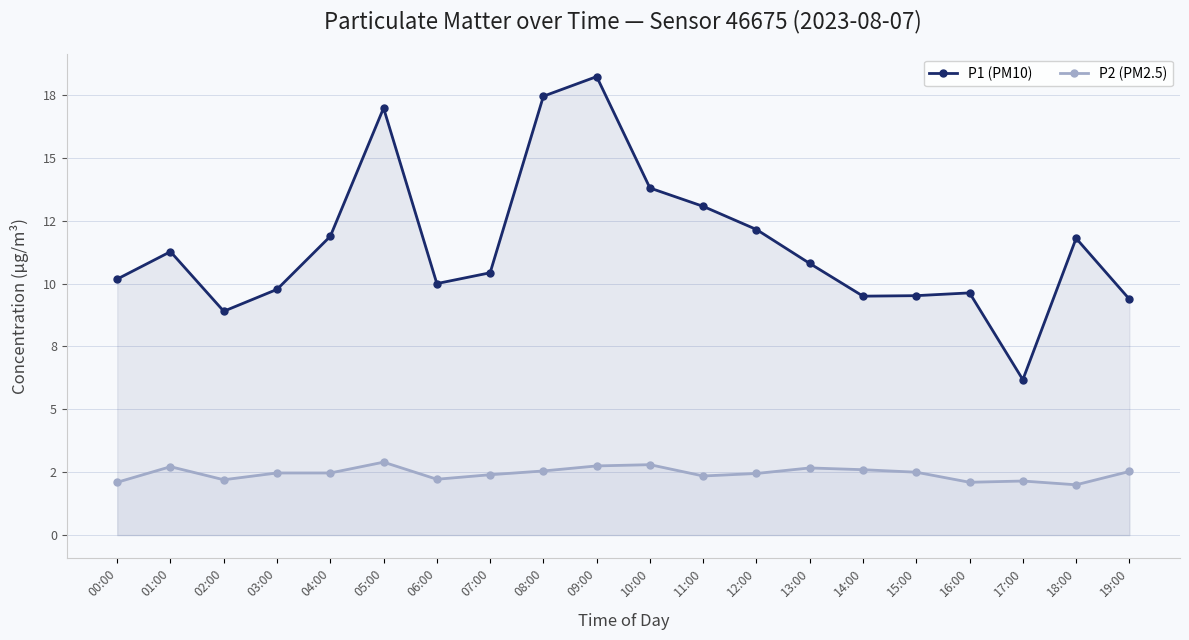

What are all the series names shown in the legend?

P1 (PM10), P2 (PM2.5)